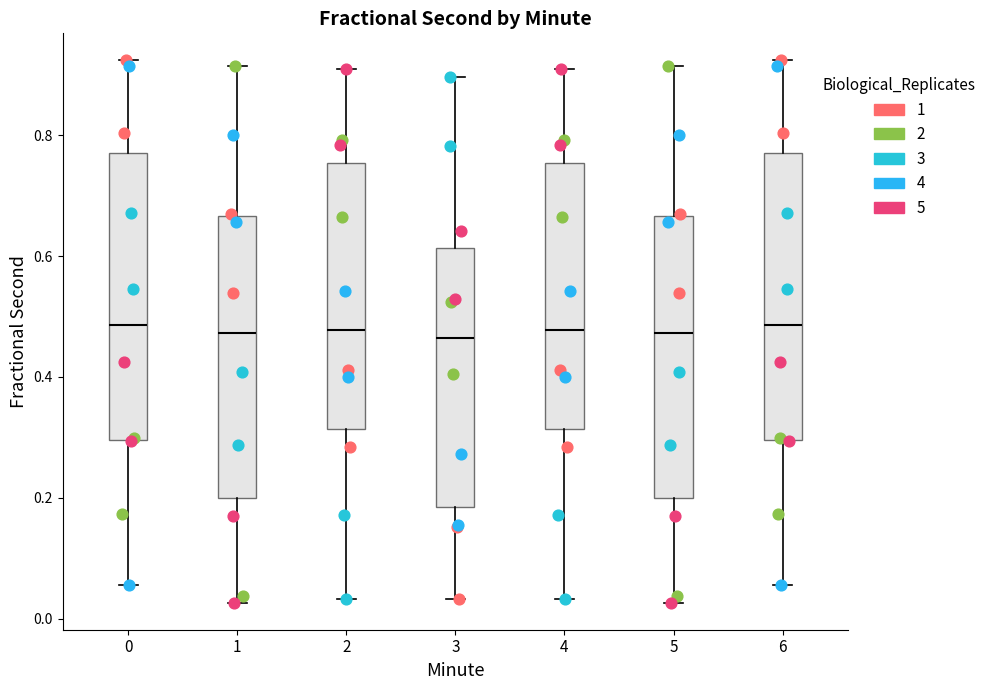

Reading left to right, transcribe this box plot: for each box, give where its median line is, the range the box spans, and where its two whiskers end, as read against the y-axis. The values are not printed on the chart, so give them approximately, as read against the axis.

0: median 0.48, box 0.30 to 0.78, whiskers 0.06 to 0.92
1: median 0.48, box 0.20 to 0.66, whiskers 0.02 to 0.92
2: median 0.48, box 0.32 to 0.76, whiskers 0.04 to 0.92
3: median 0.46, box 0.18 to 0.62, whiskers 0.04 to 0.90
4: median 0.48, box 0.32 to 0.76, whiskers 0.04 to 0.92
5: median 0.48, box 0.20 to 0.66, whiskers 0.02 to 0.92
6: median 0.48, box 0.30 to 0.78, whiskers 0.06 to 0.92